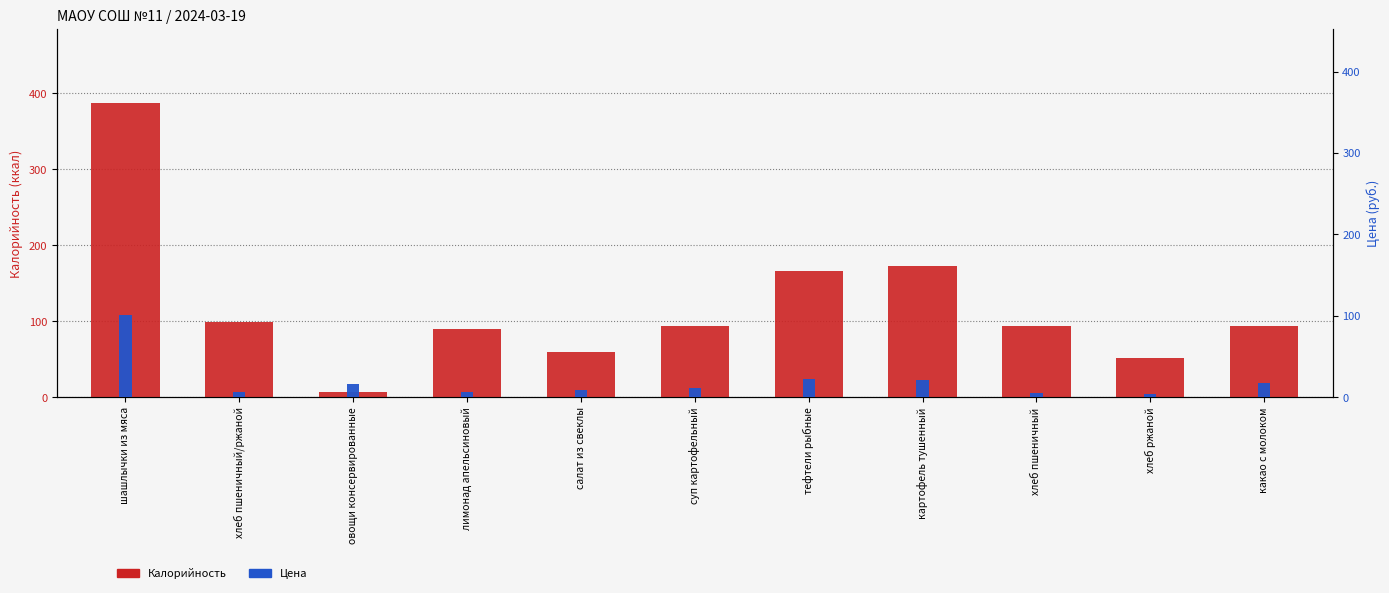

Rank the series at овощи консервированные from highest to lowest value.

Цена, Калорийность